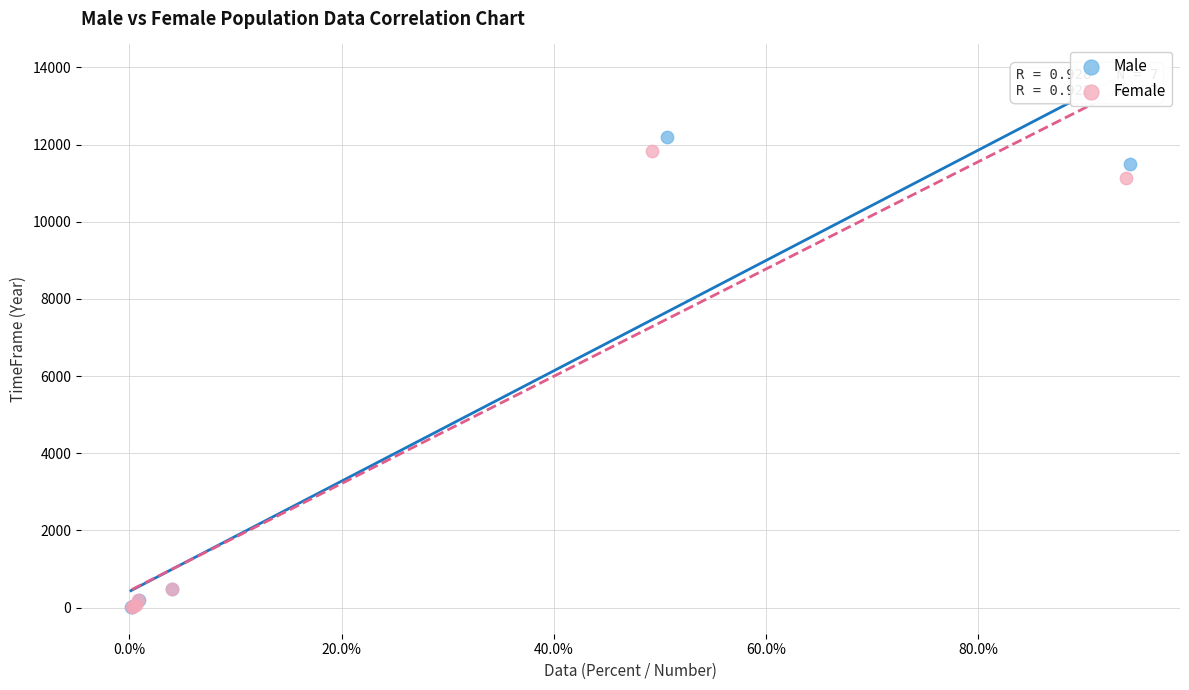

What are all the series names shown in the legend?

Male, Female